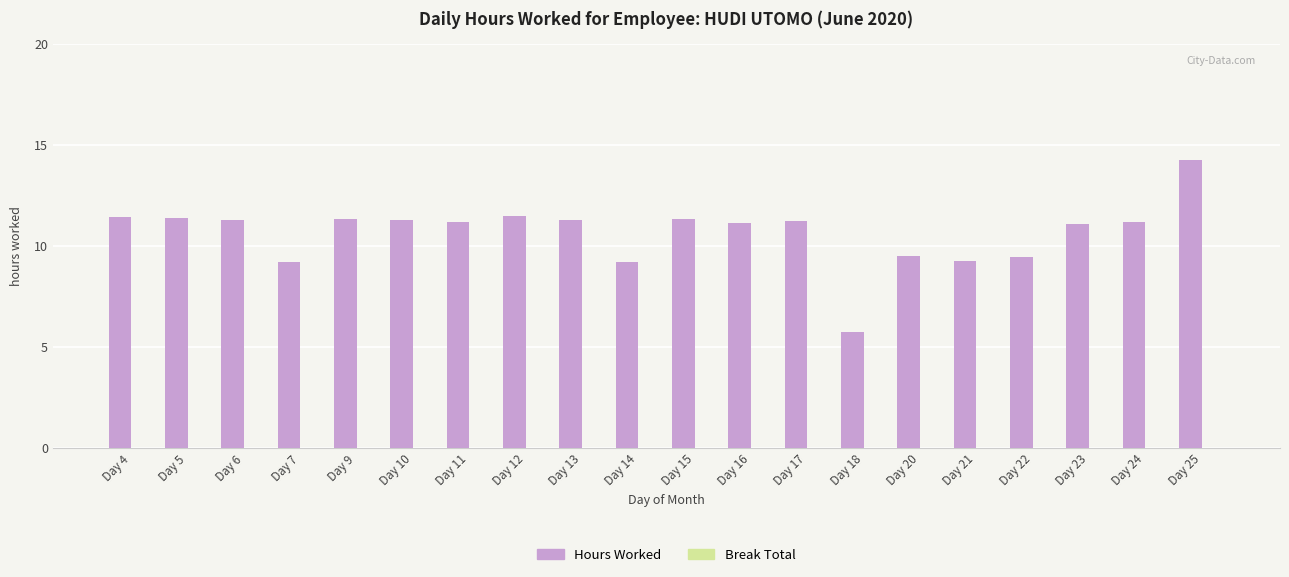

Is it true that the value at Day 25 is 14.2?

True